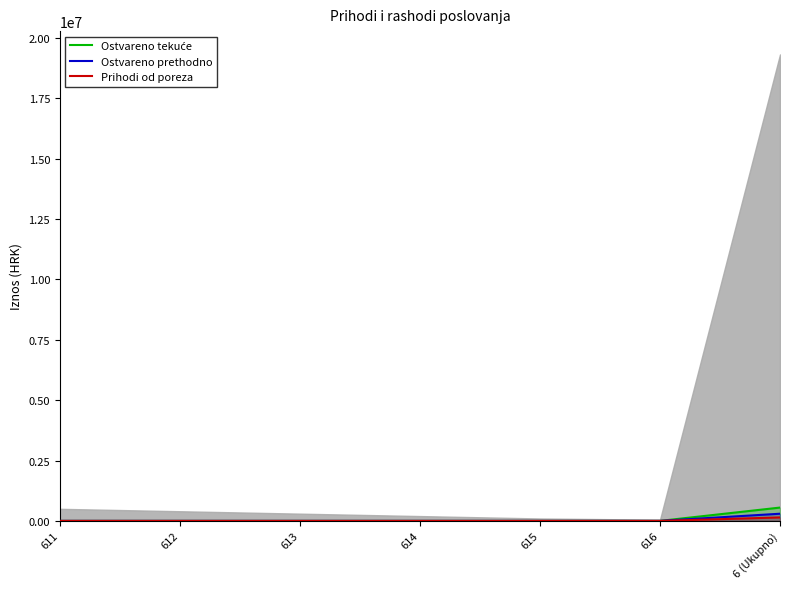

What is the difference between the Ostvareno prethodno values at 614 and 6 (Ukupno)?

296899.1